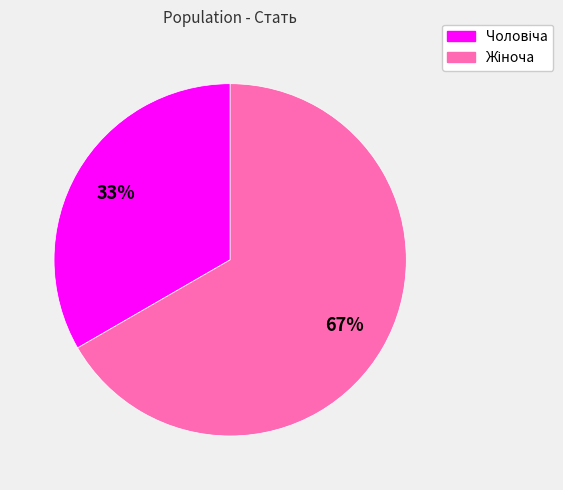

Is there a majority slice in this chart?

Yes